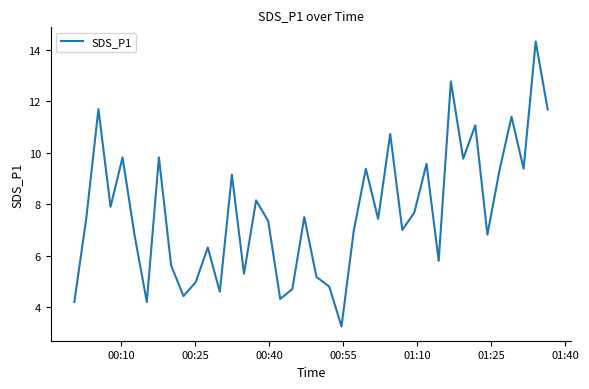

What is the difference between the maximum and minimum values?

11.1